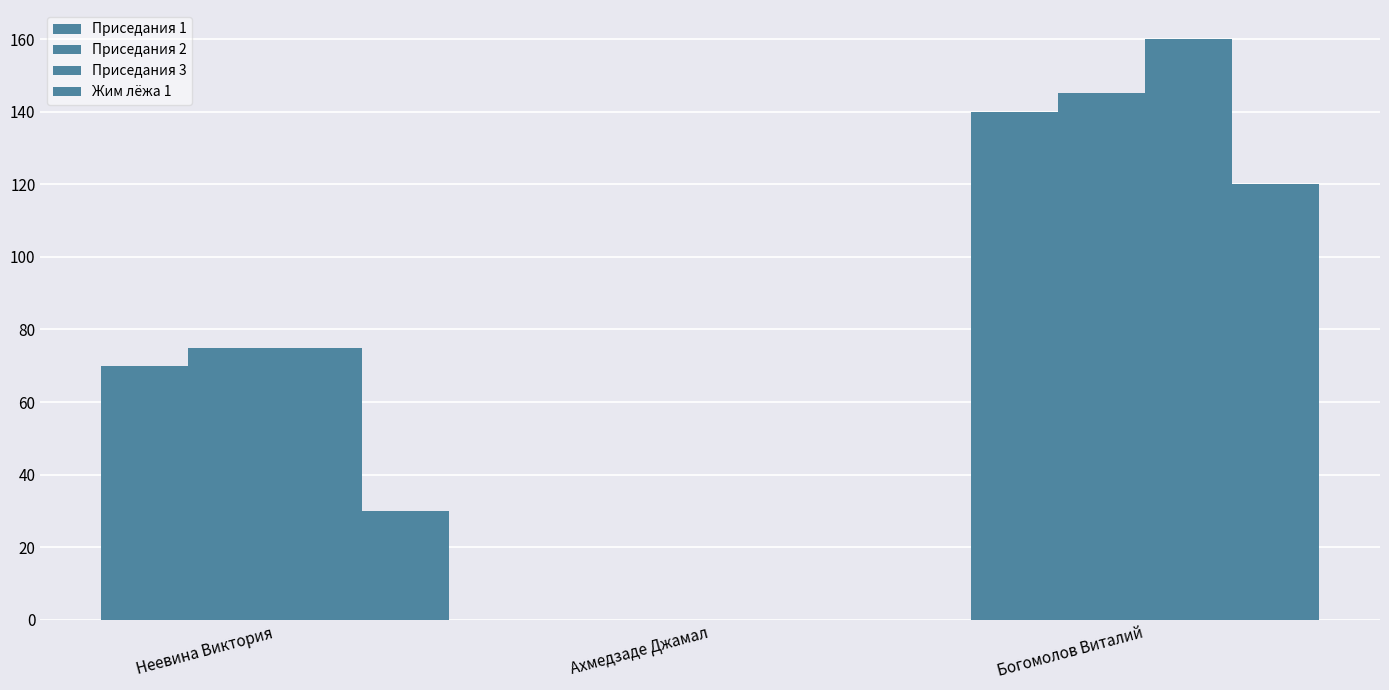

Are the bars horizontal?

No